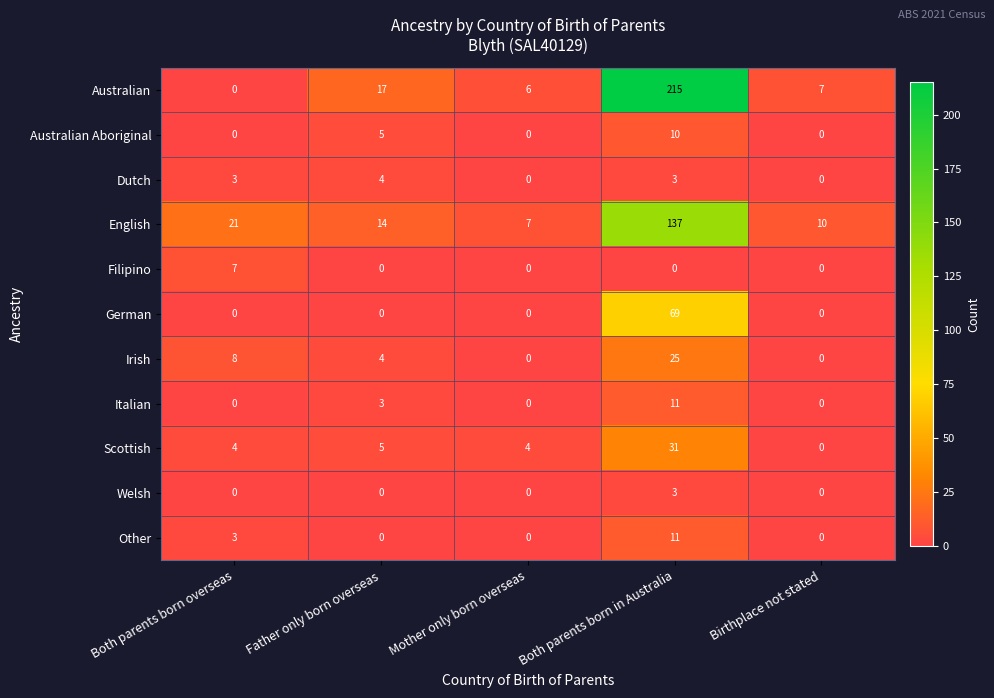

At which label does German reach its peak?

Both parents born in Australia